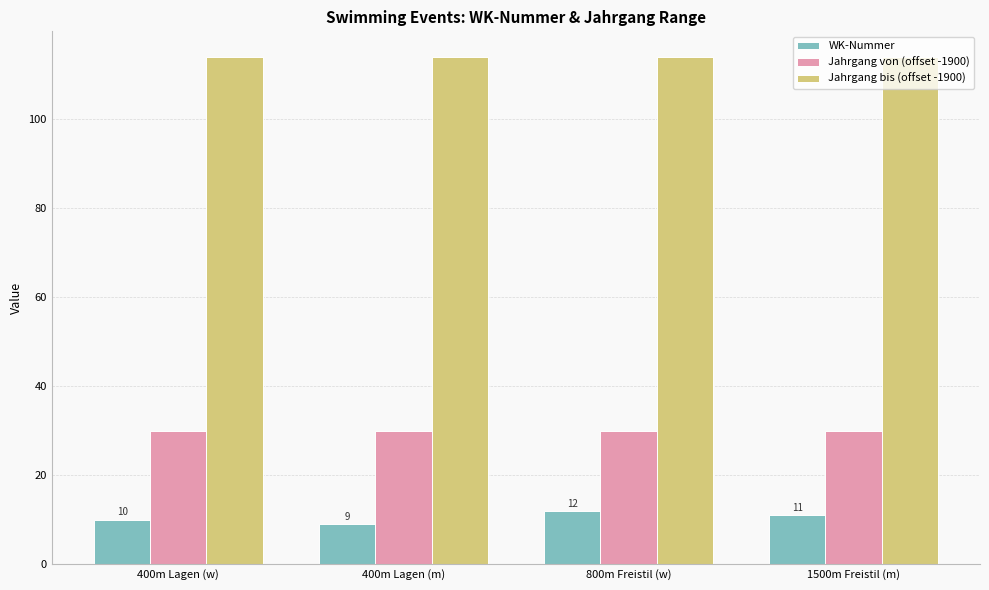

Which category has the lowest value across all series?

400m Lagen (m)